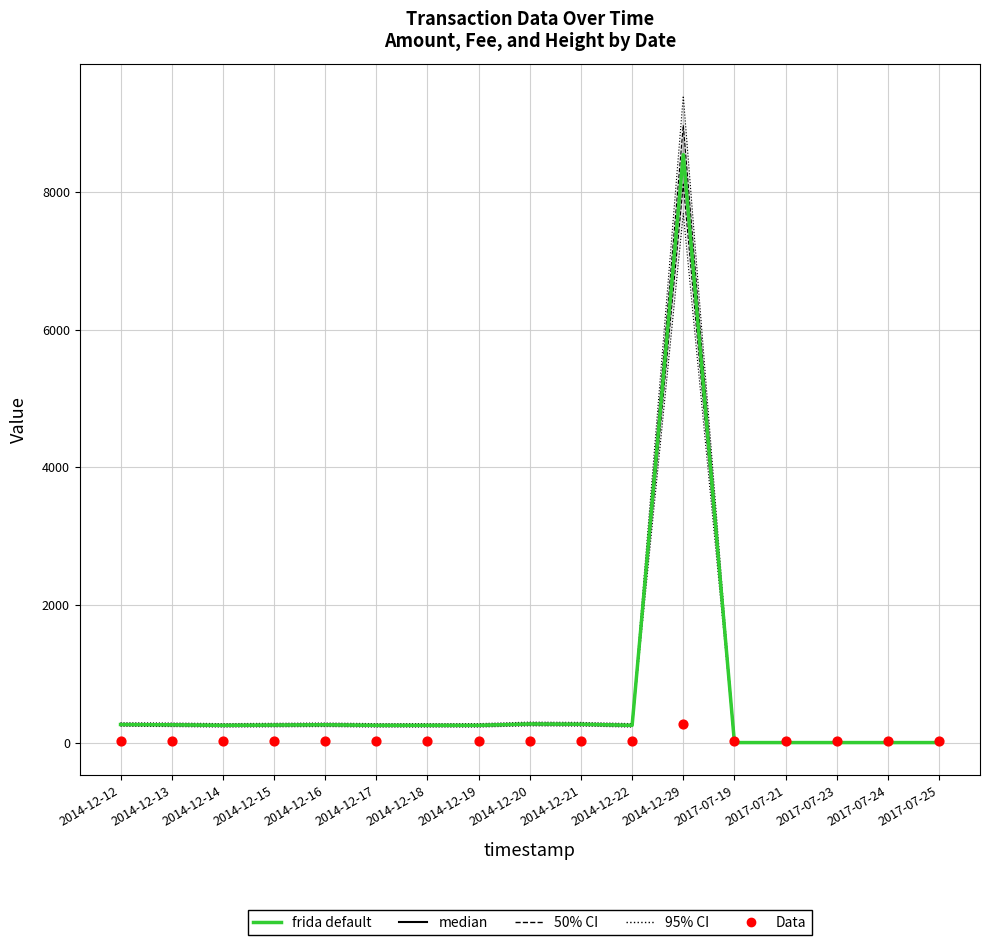

Which series contains the highest Y value?

frida default